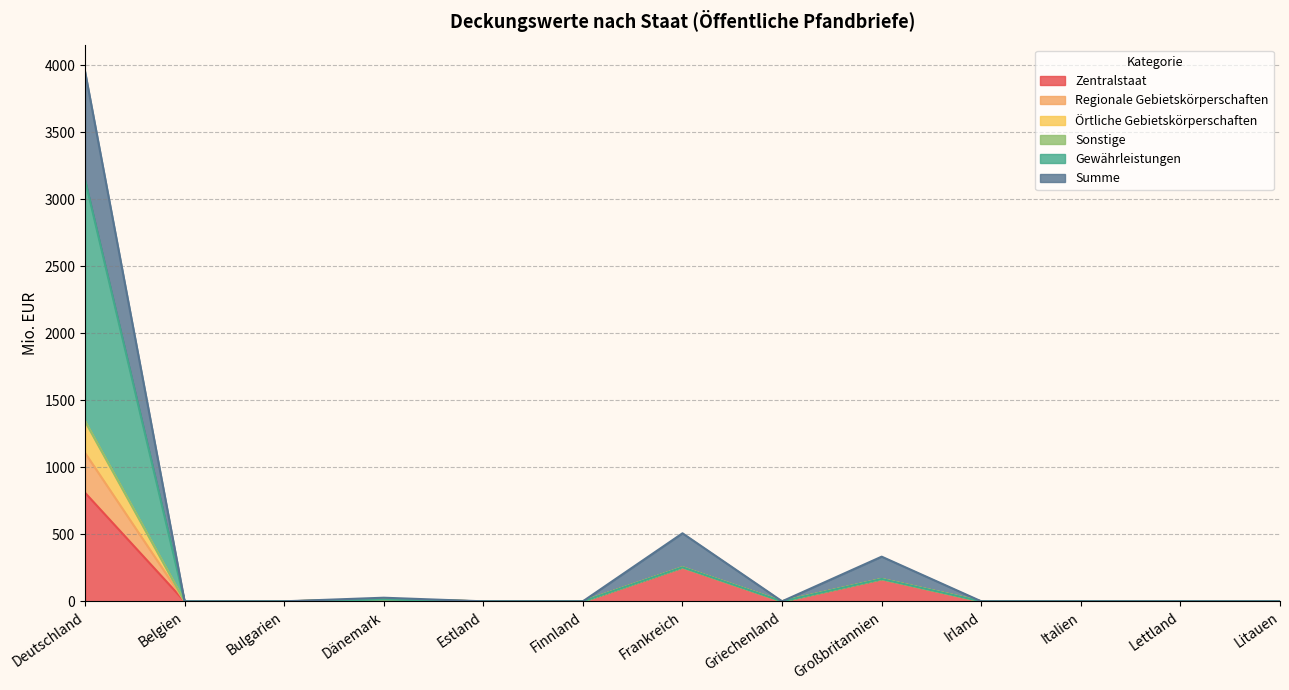

True or false: Regionale Gebietskörperschaften and Örtliche Gebietskörperschaften cross at least once.

False